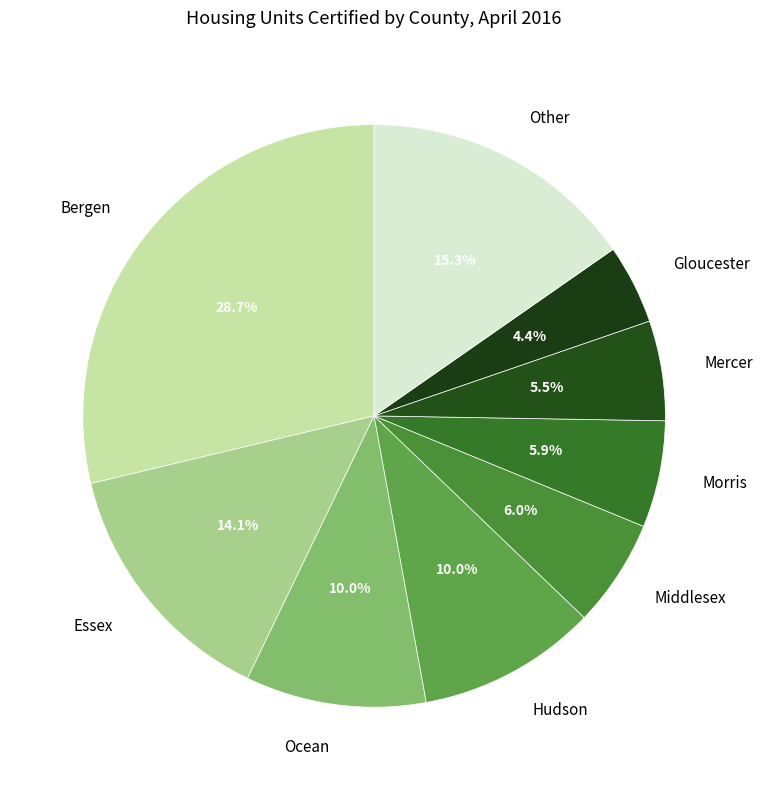

Between Hudson and Gloucester, which is larger?

Hudson